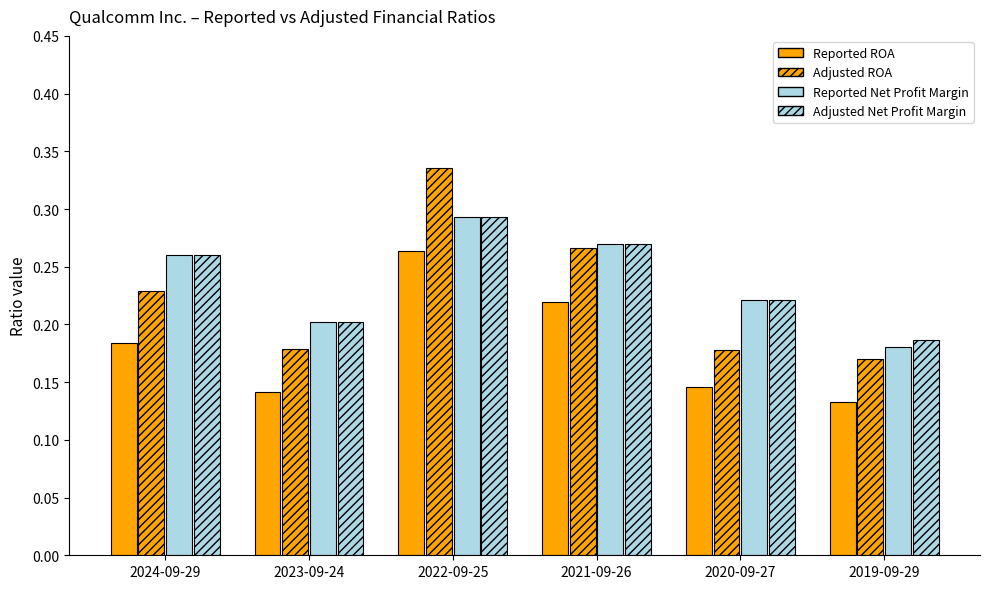

What is the spread (max minus min) of values at 2022-09-25?

0.1